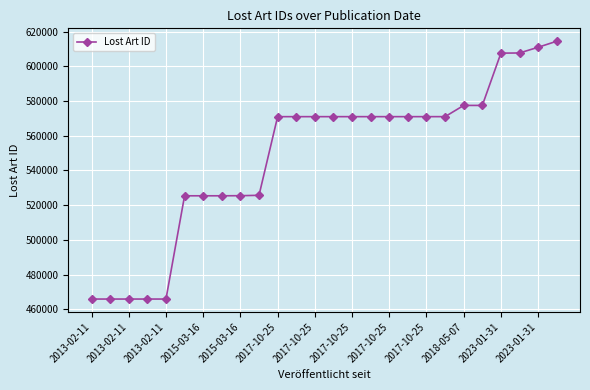

What is the minimum value shown in the chart?

465921